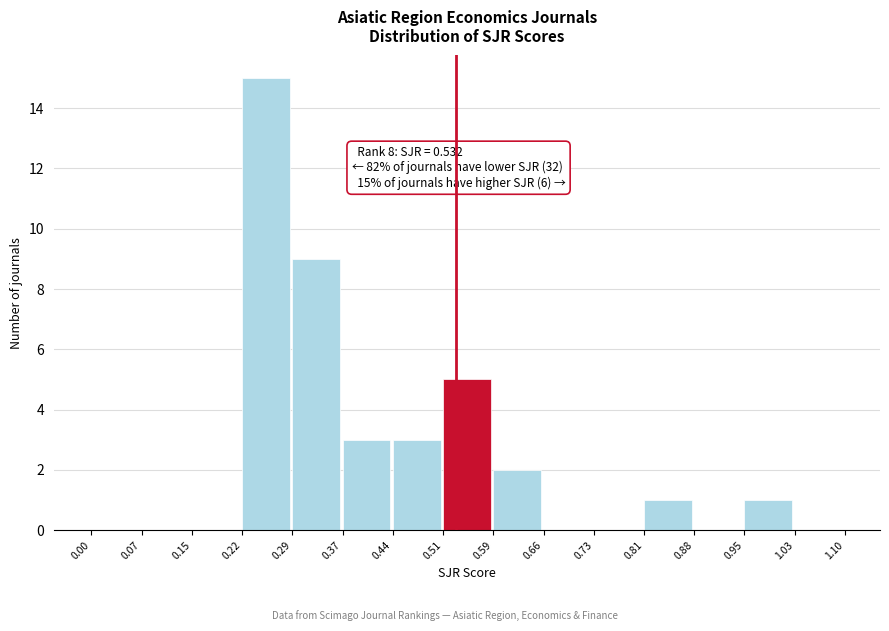

Which range on the x-axis has the tallest bar?

0.22 to 0.29